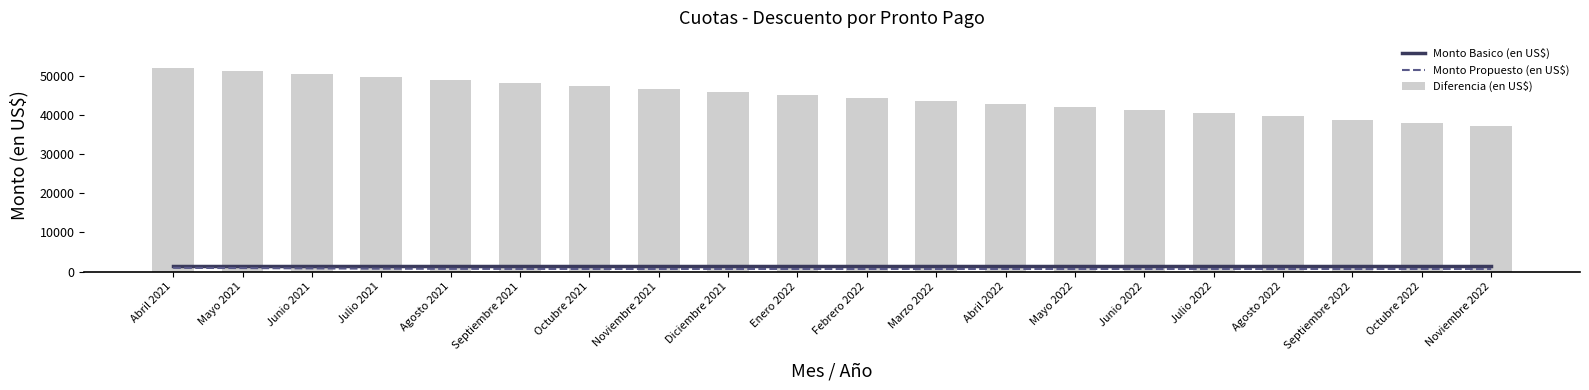

Are the bars grouped side by side (vs. stacked)?

Yes